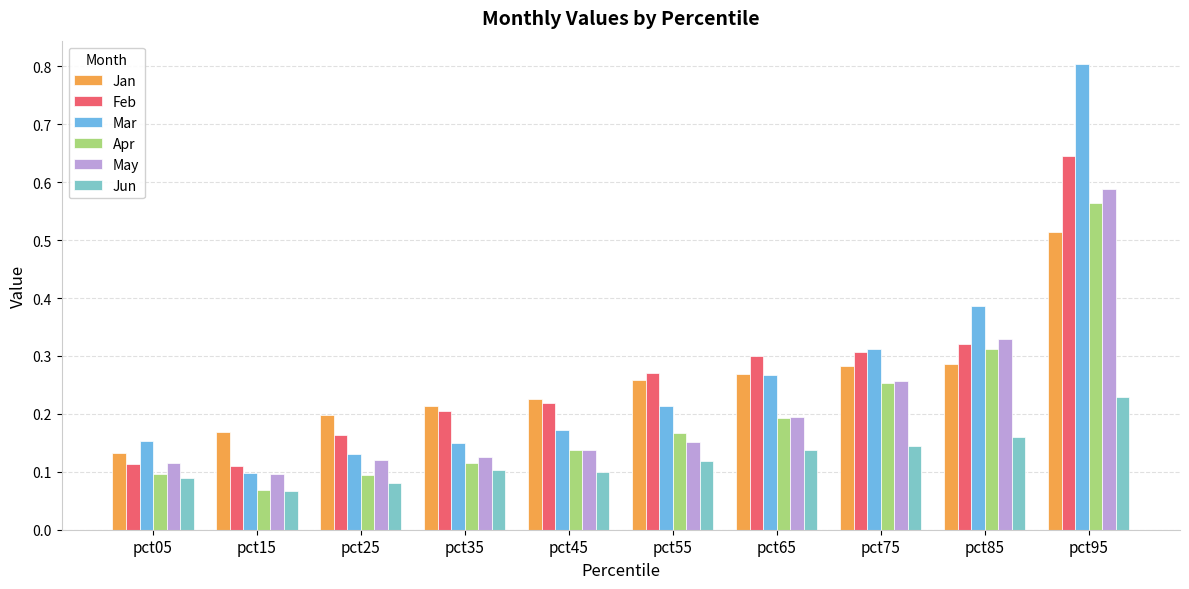

What is the sum of all Jan values?

2.5